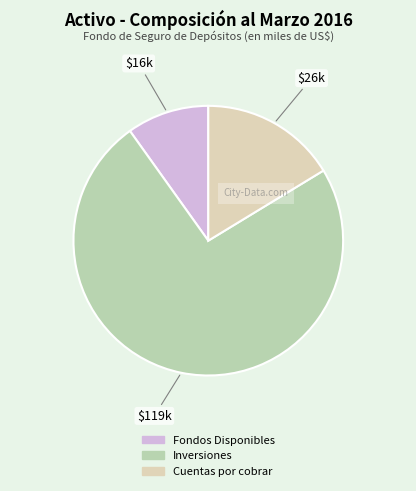

What is the ratio of the value at Inversiones to the value at Cuentas por cobrar?

4.5